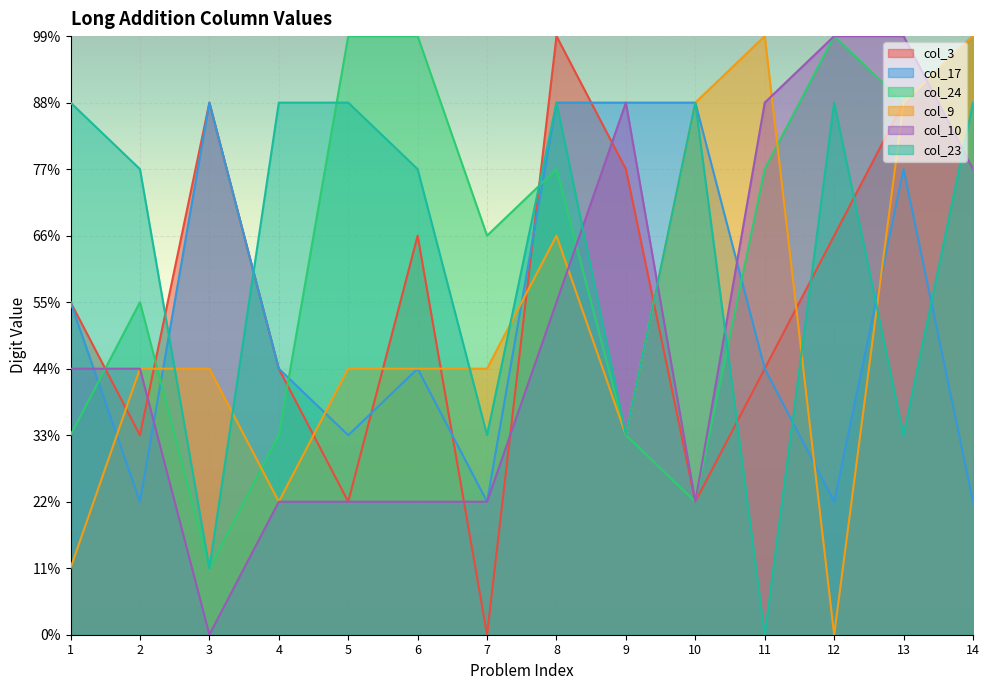

True or false: col_3 has a value of 9 at 8.

True